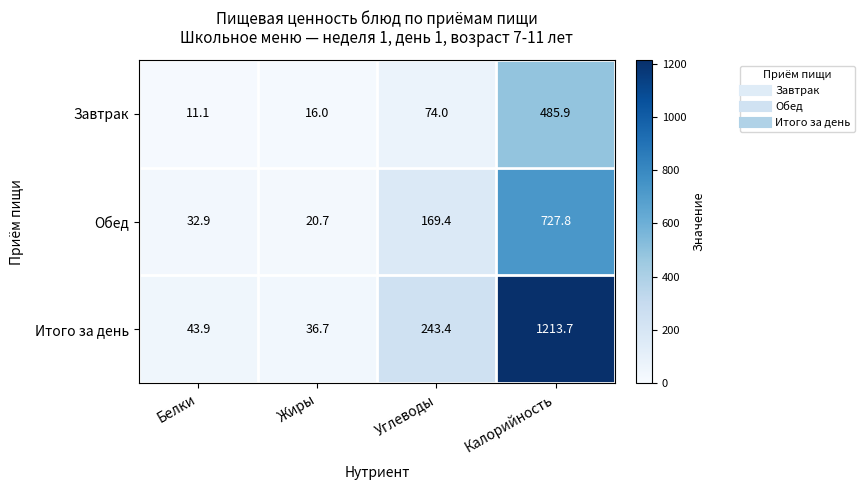

Reading right to left, extract all data points from this chart.

Завтрак: 485.9	74.0	16.0	11.1
Обед: 727.8	169.4	20.7	32.9
Итого за день: 1213.7	243.4	36.7	43.9